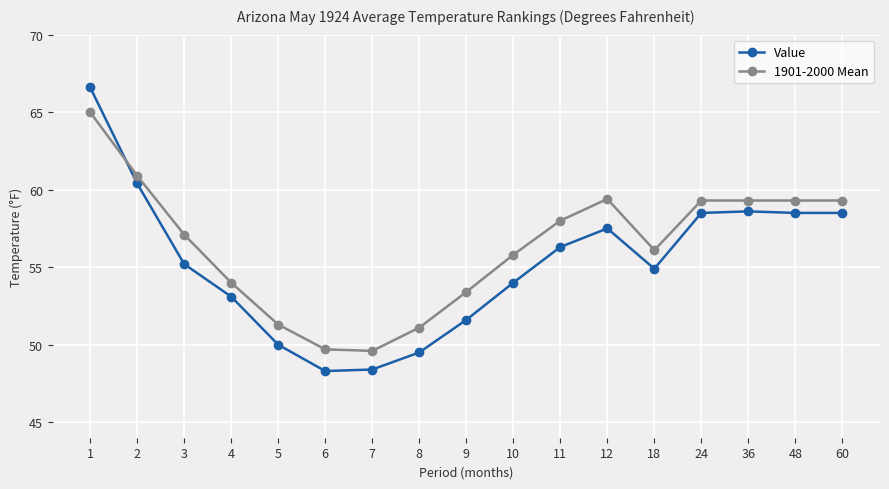

Is the value of 1901-2000 Mean at 36 greater than the value of Value at 9?

Yes